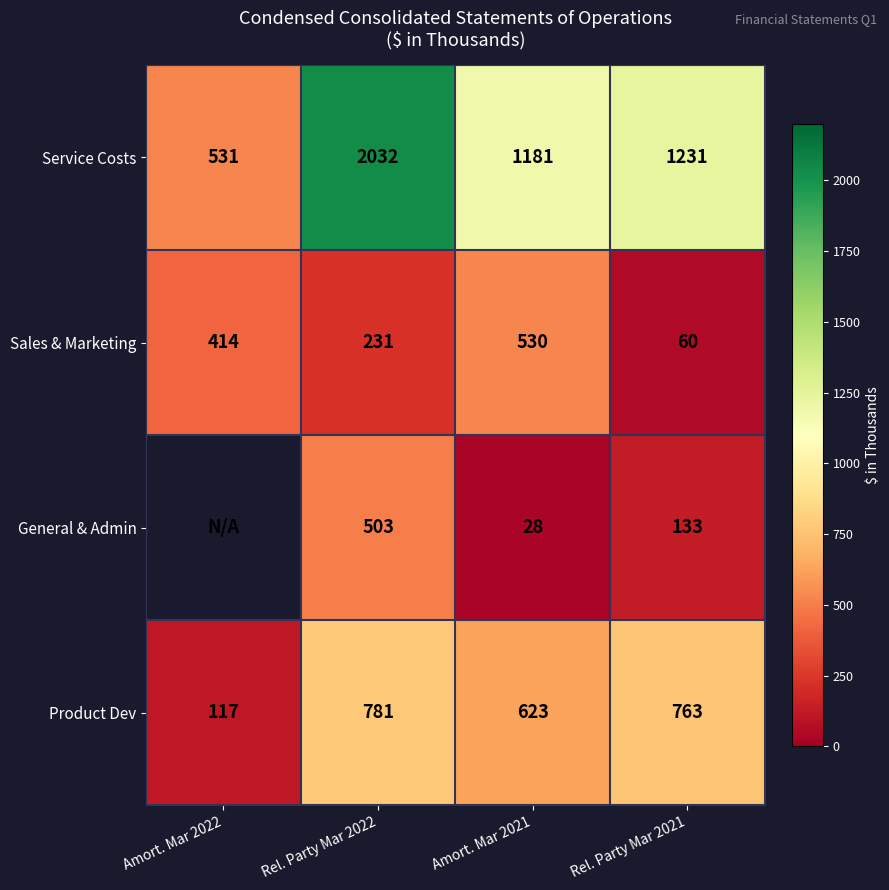

The Product Dev series shows 117 at Amort. Mar 2022. True or false?

True